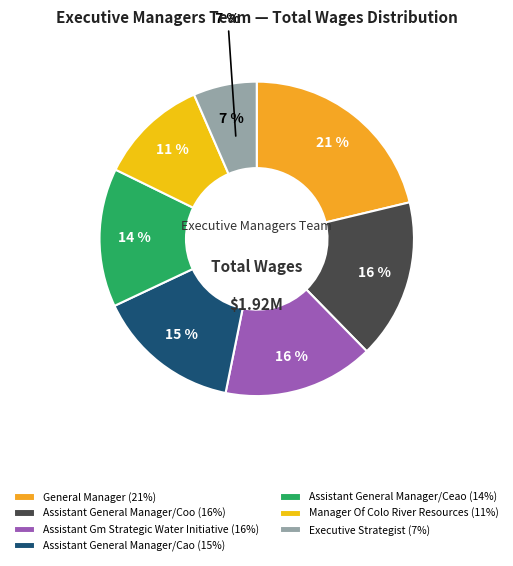

Rank the categories by value from highest to lowest.

General Manager, Assistant General Manager/Coo, Assistant Gm Strategic Water Initiative, Assistant General Manager/Cao, Assistant General Manager/Ceao, Manager Of Colo River Resources, Executive Strategist